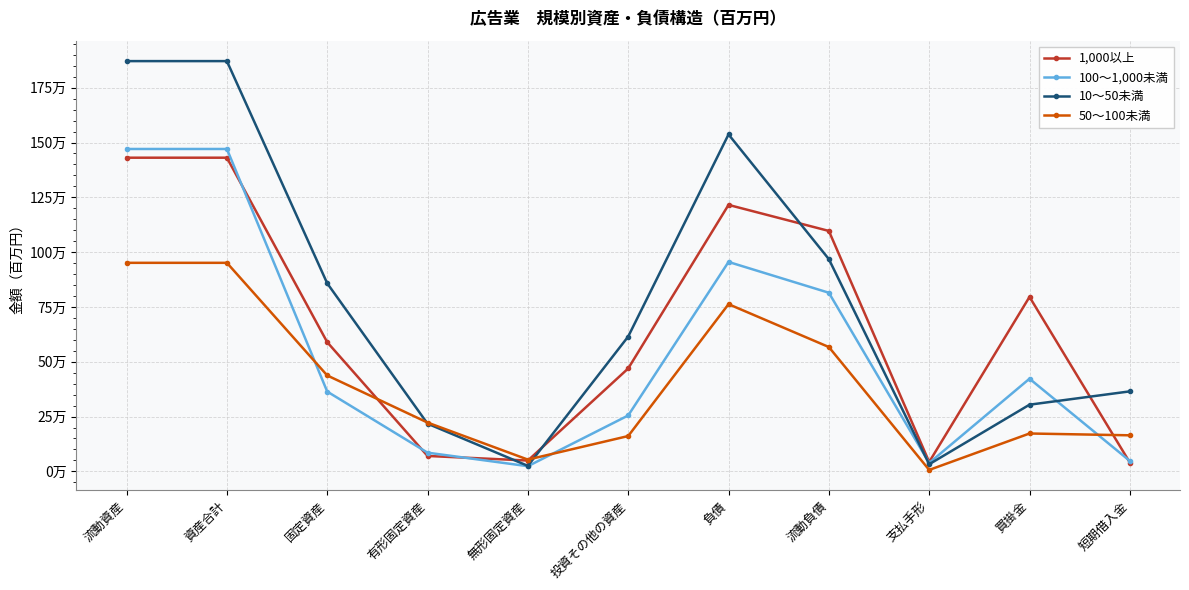

What is the label of the 7th point from the left?

負債